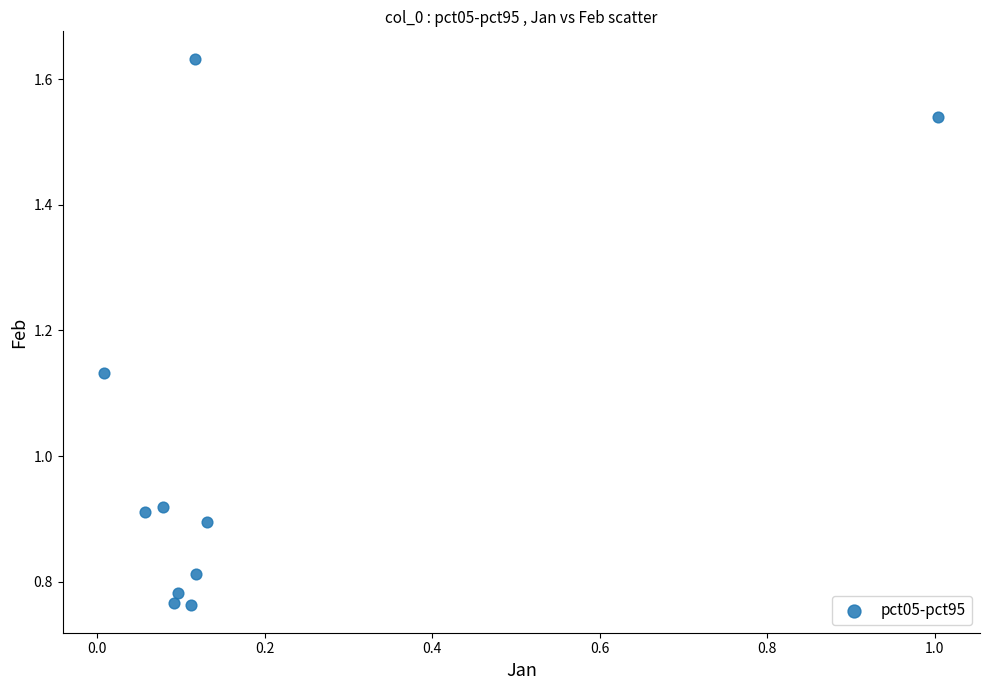

What is the range of X values (max minus min)?

1.0